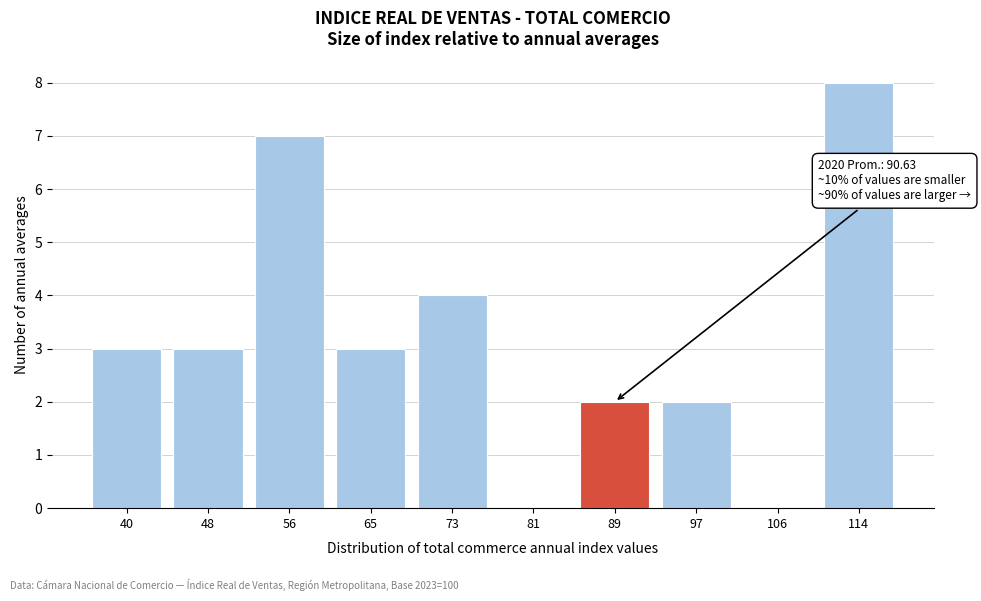

Reading left to right, transcribe all the data shown in this chart.

40=3	48=3	56=7	65=3	73=4	81=0	89=2	97=2	106=0	114=8